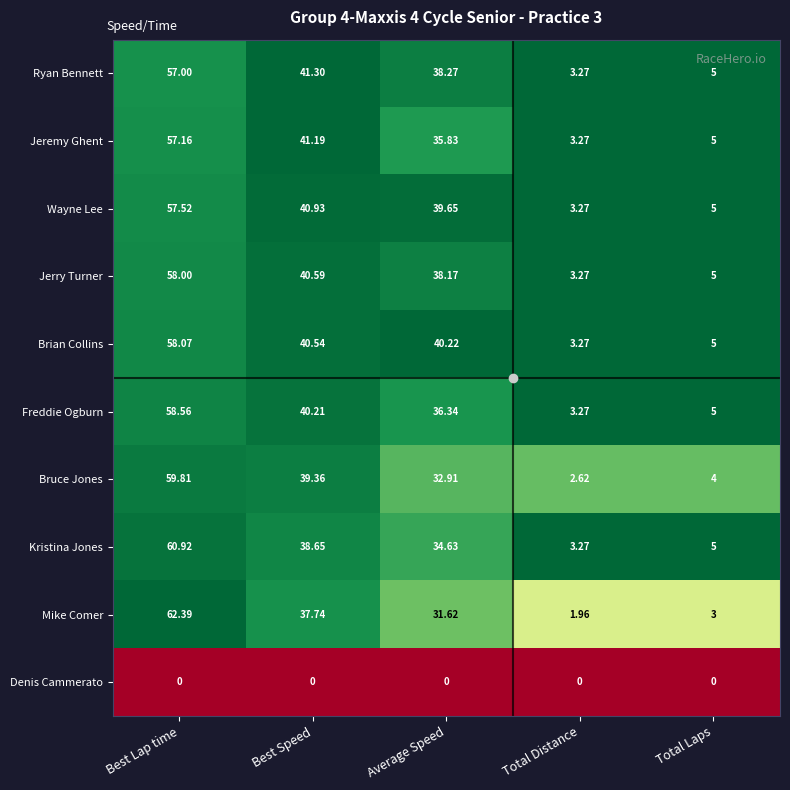

Which series has the largest range (max minus min)?

Mike Comer